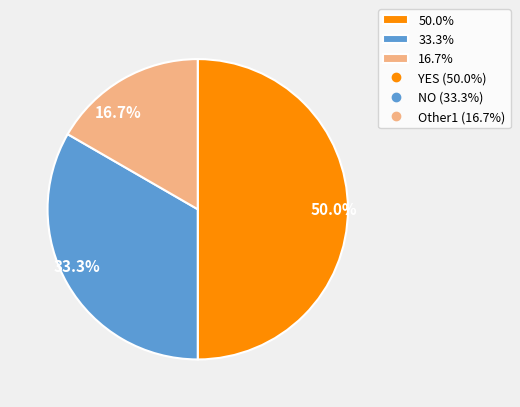

Between 50.0% and 33.3%, which is larger?

50.0%